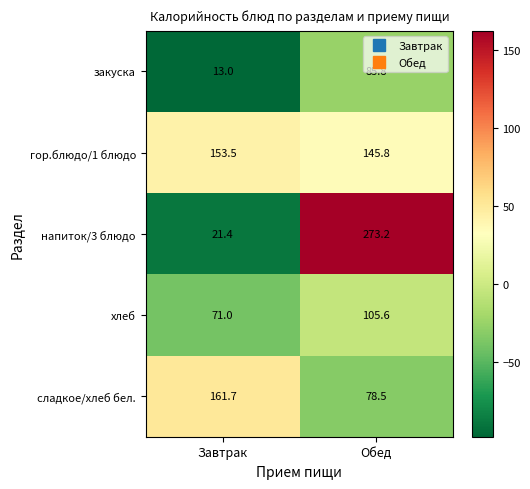

What is the spread (max minus min) of values at Завтрак?

148.7